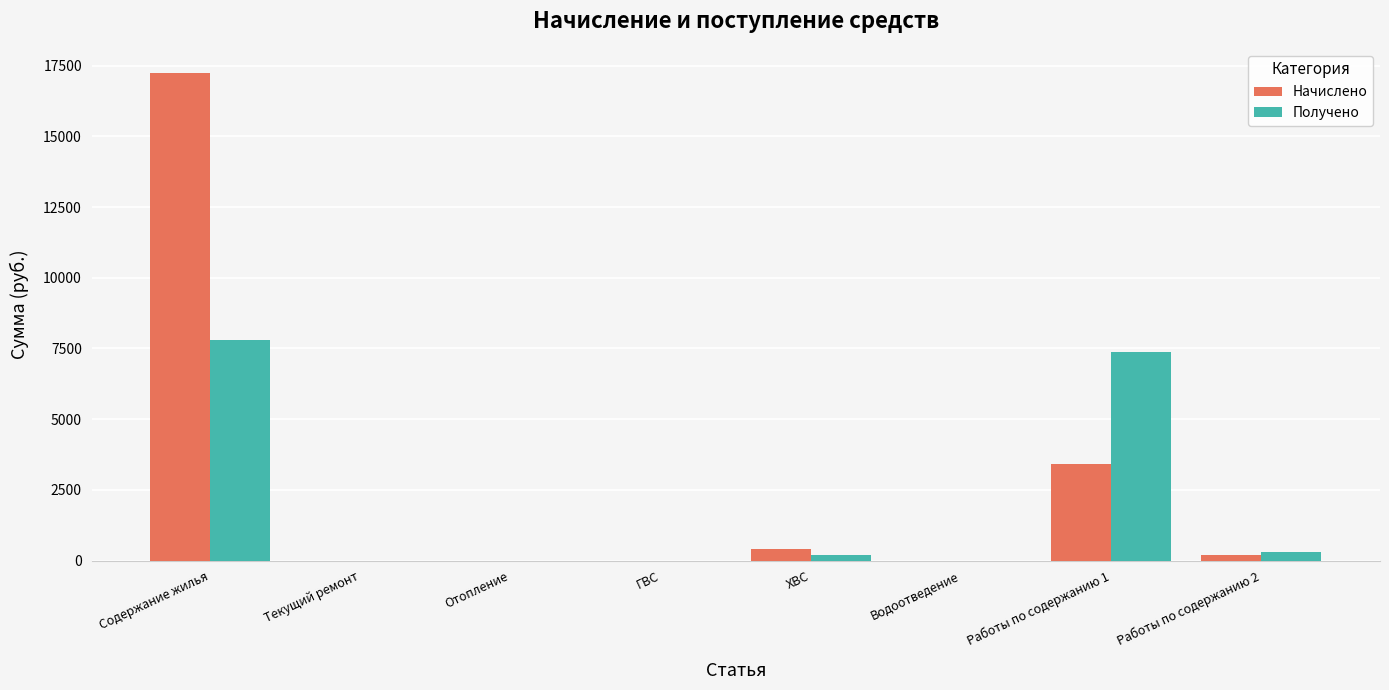

At which category is the sum across all series the highest?

Содержание жилья